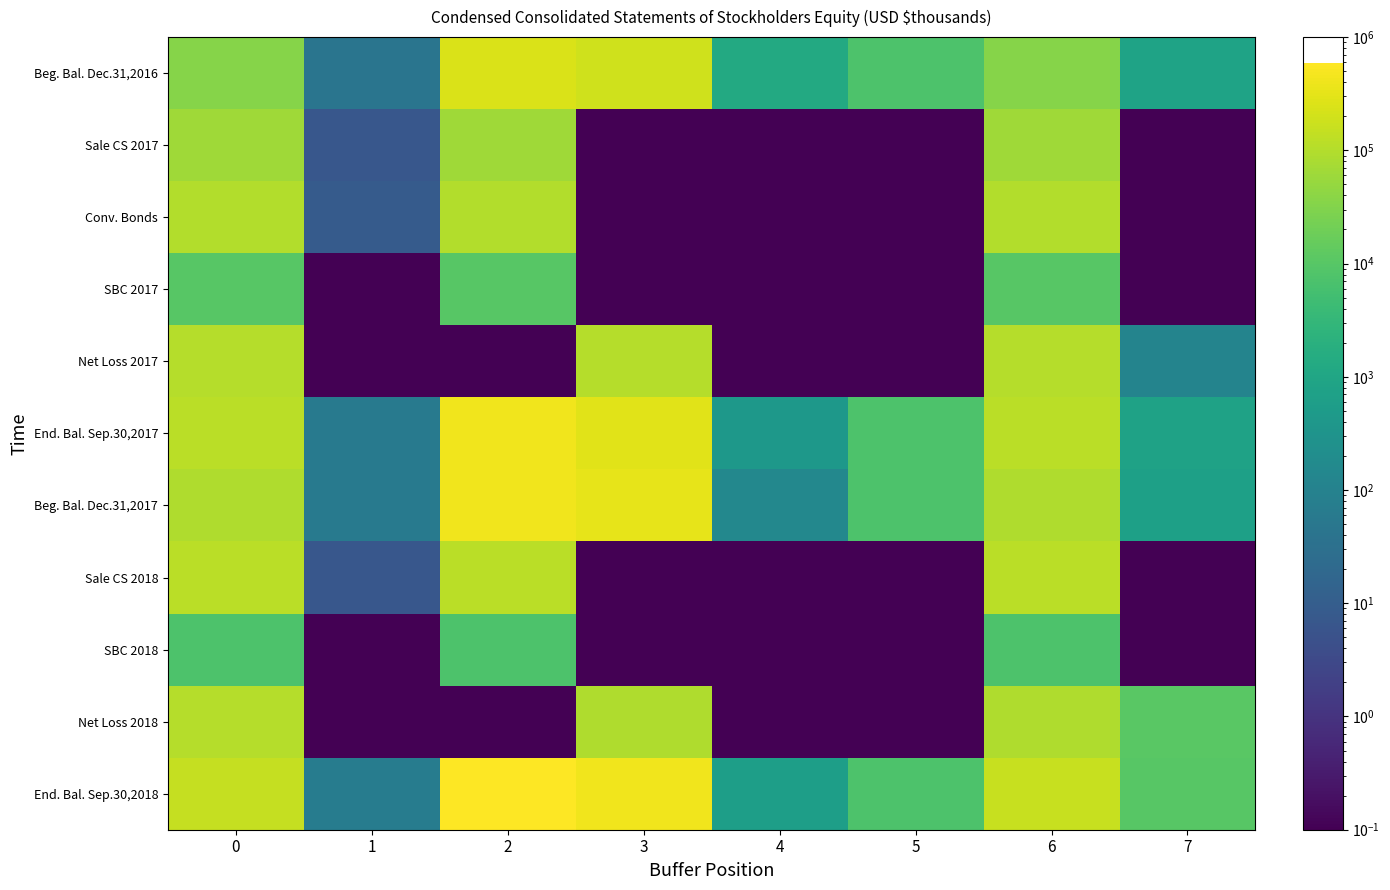

Reading left to right, transcribe all the data shown in this chart.

Beg. Bal. Dec.31,2016: 0=34669.0	1=42.0	2=237581.0	3=195106.0	4=1304.0	5=7406.0	6=33807.0	7=862.0
Sale CS 2017: 0=64194.0	1=7.0	2=64187.0	3=0.0	4=0.0	5=0.0	6=64194.0	7=0.0
Conv. Bonds: 0=98929.0	1=9.0	2=98920.0	3=0.0	4=0.0	5=0.0	6=98929.0	7=0.0
SBC 2017: 0=10090.0	1=0.0	2=10090.0	3=0.0	4=0.0	5=0.0	6=10090.0	7=0.0
Net Loss 2017: 0=103001.0	1=0.0	2=0.0	3=102887.0	4=0.0	5=0.0	6=102887.0	7=114.0
End. Bal. Sep.30,2017: 0=114900.0	1=60.0	2=419854.0	3=297993.0	4=412.0	5=7406.0	6=114103.0	7=797.0
Beg. Bal. Dec.31,2017: 0=90722.0	1=60.0	2=423805.0	3=326276.0	4=146.0	5=7406.0	6=90037.0	7=685.0
Sale CS 2018: 0=117148.0	1=7.0	2=117141.0	3=0.0	4=0.0	5=0.0	6=117148.0	7=0.0
SBC 2018: 0=7558.0	1=0.0	2=7558.0	3=0.0	4=0.0	5=0.0	6=7558.0	7=0.0
Net Loss 2018: 0=101549.0	1=0.0	2=0.0	3=90327.0	4=0.0	5=0.0	6=90327.0	7=11222.0
End. Bal. Sep.30,2018: 0=152057.0	1=68.0	2=587155.0	3=416603.0	4=620.0	5=7406.0	6=162594.0	7=10537.0